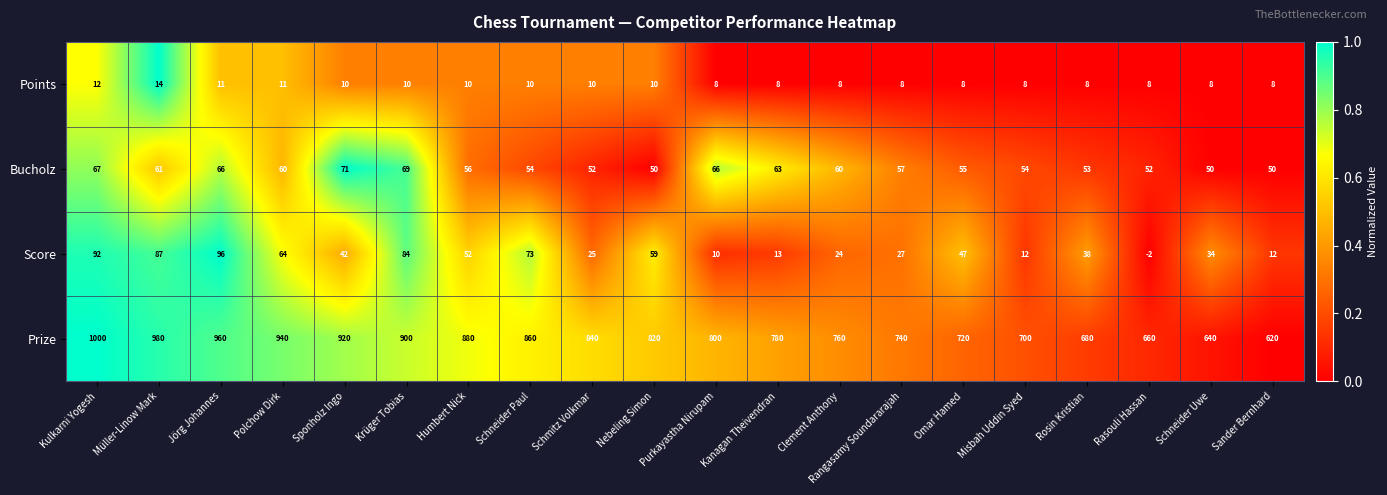

Rank the series by their maximum value, from highest to lowest.

Prize, Score, Bucholz, Points